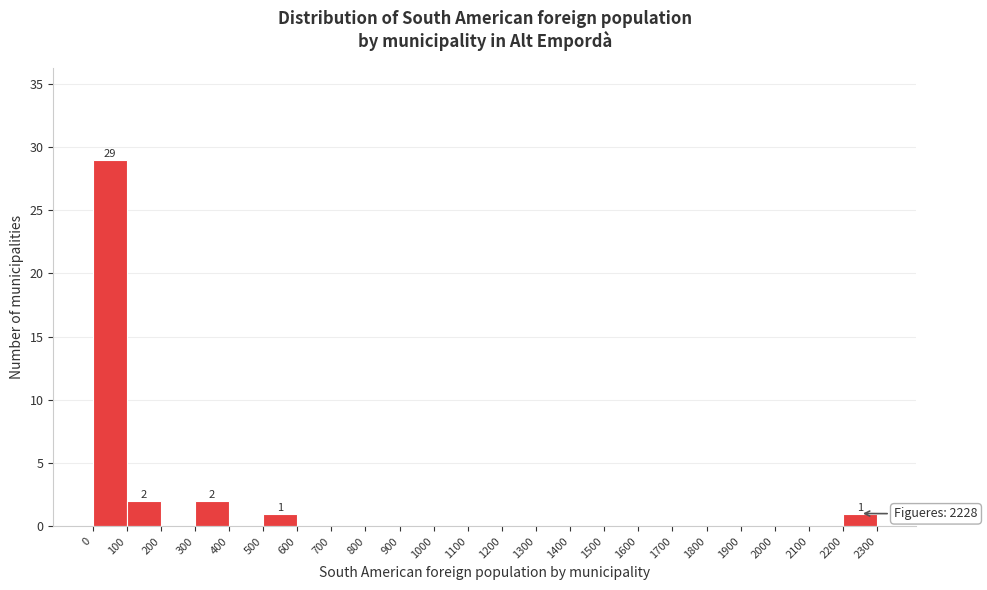

Over which range of the x-axis is the bar tallest?

0 to 100